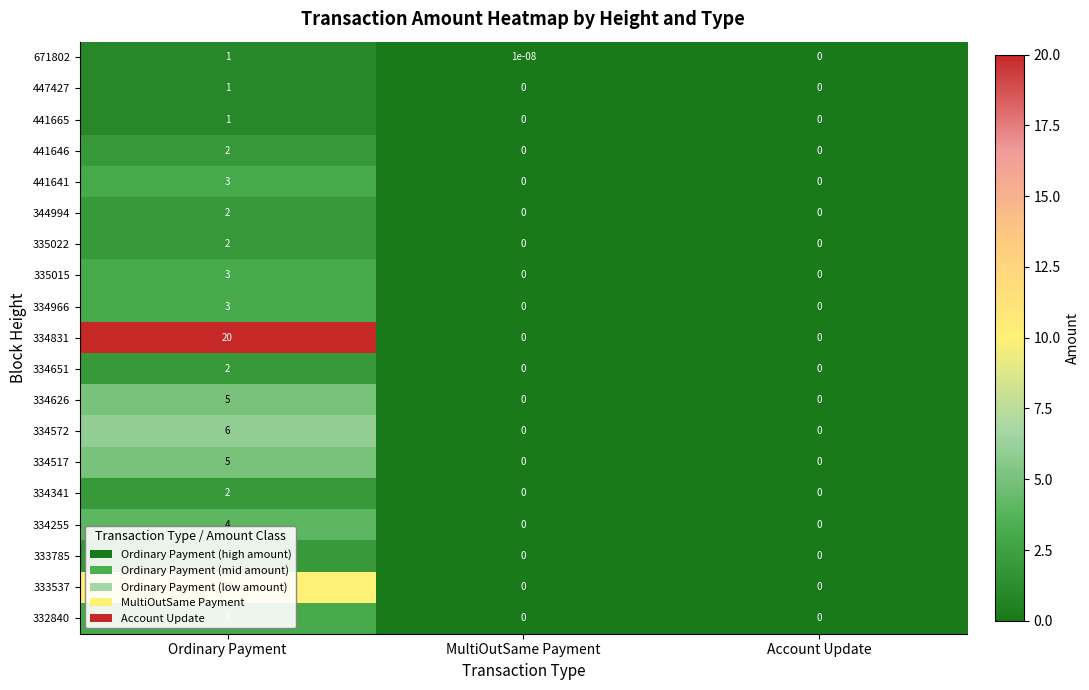

True or false: 334966 has a value of 0.0 at MultiOutSame Payment.

True